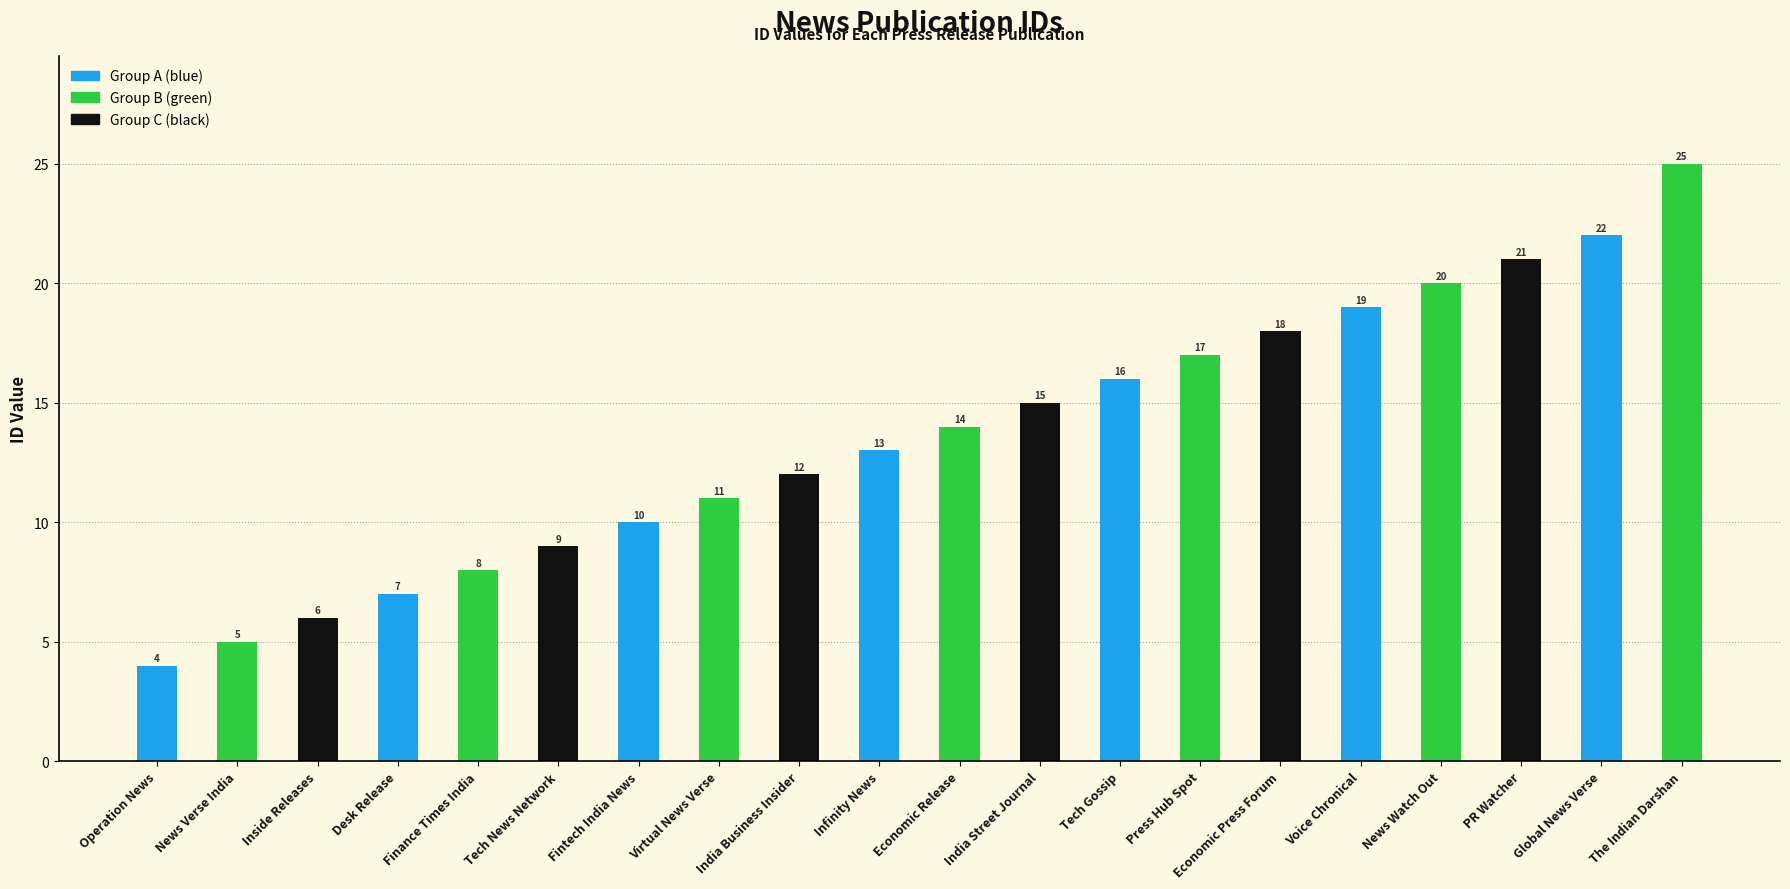

What is the ratio of the value at India Street Journal to the value at The Indian Darshan?

0.6